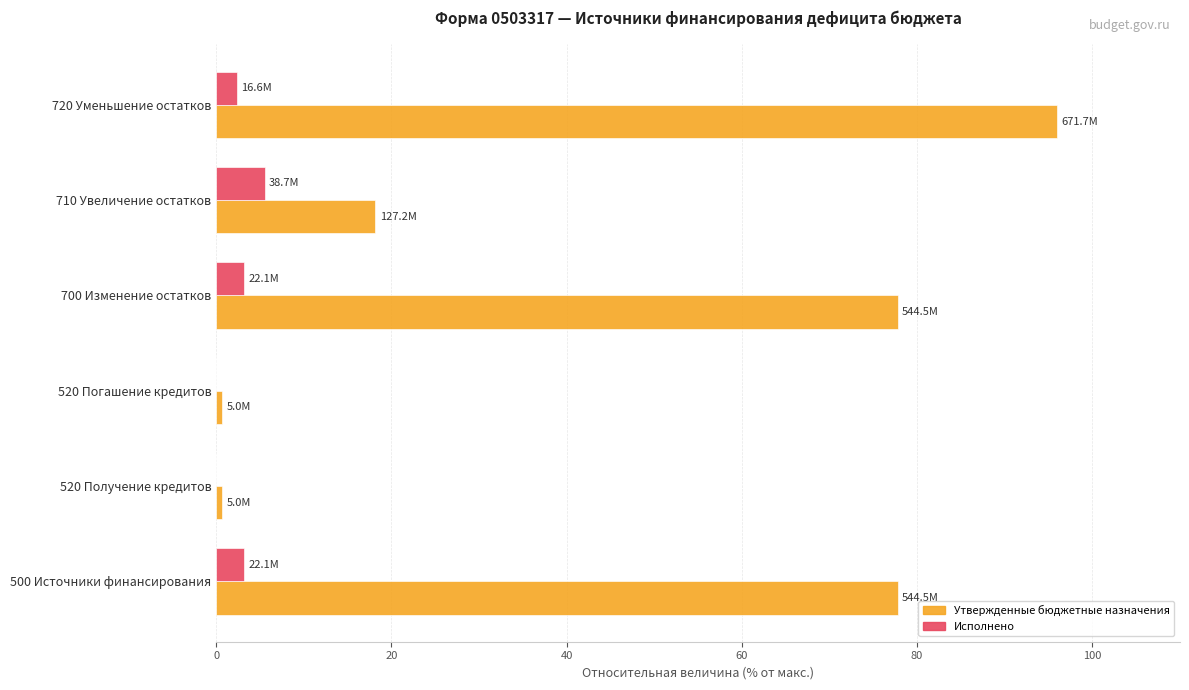

The Исполнено series shows 3.2 at 500 Источники финансирования. True or false?

True